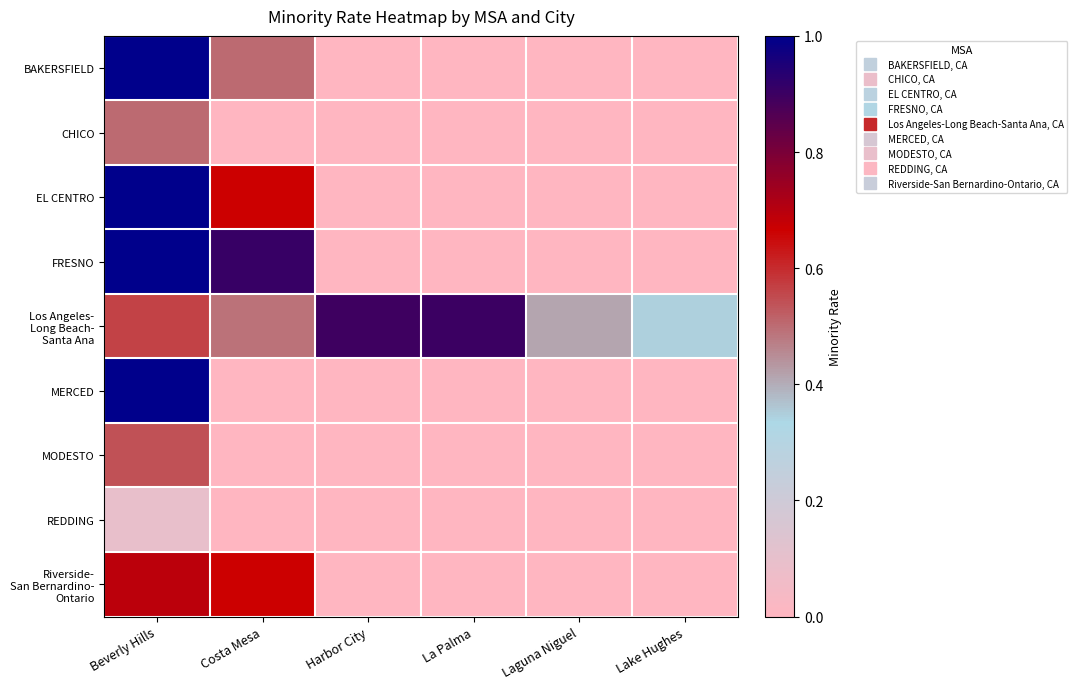

Which series has the largest total across all categories?

Los Angeles- Long Beach- Santa Ana